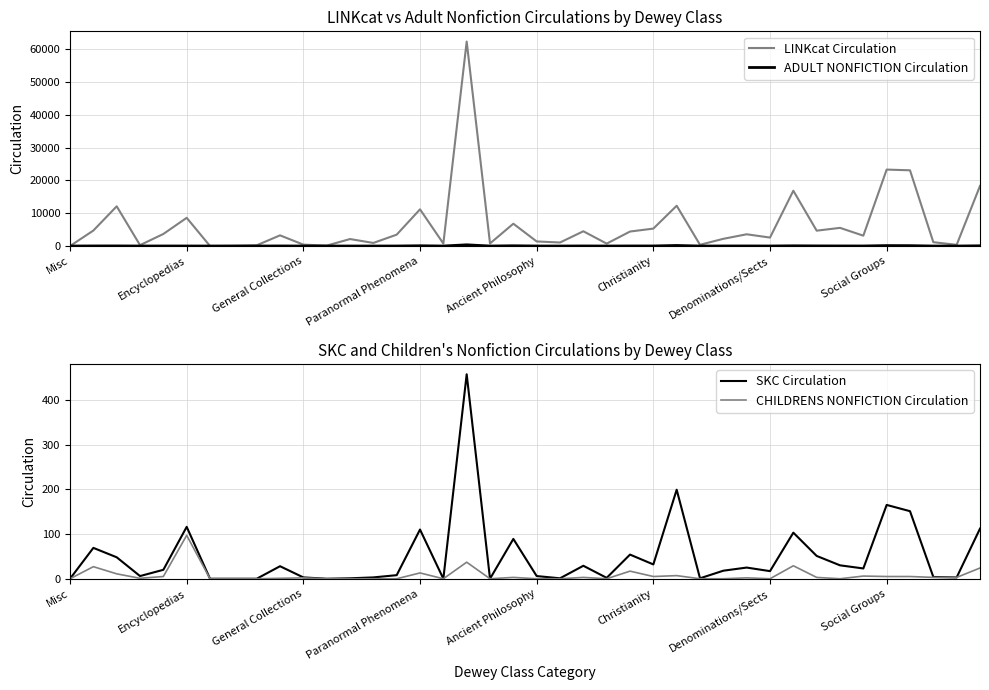

What is the label of the 19th point from the left?

18